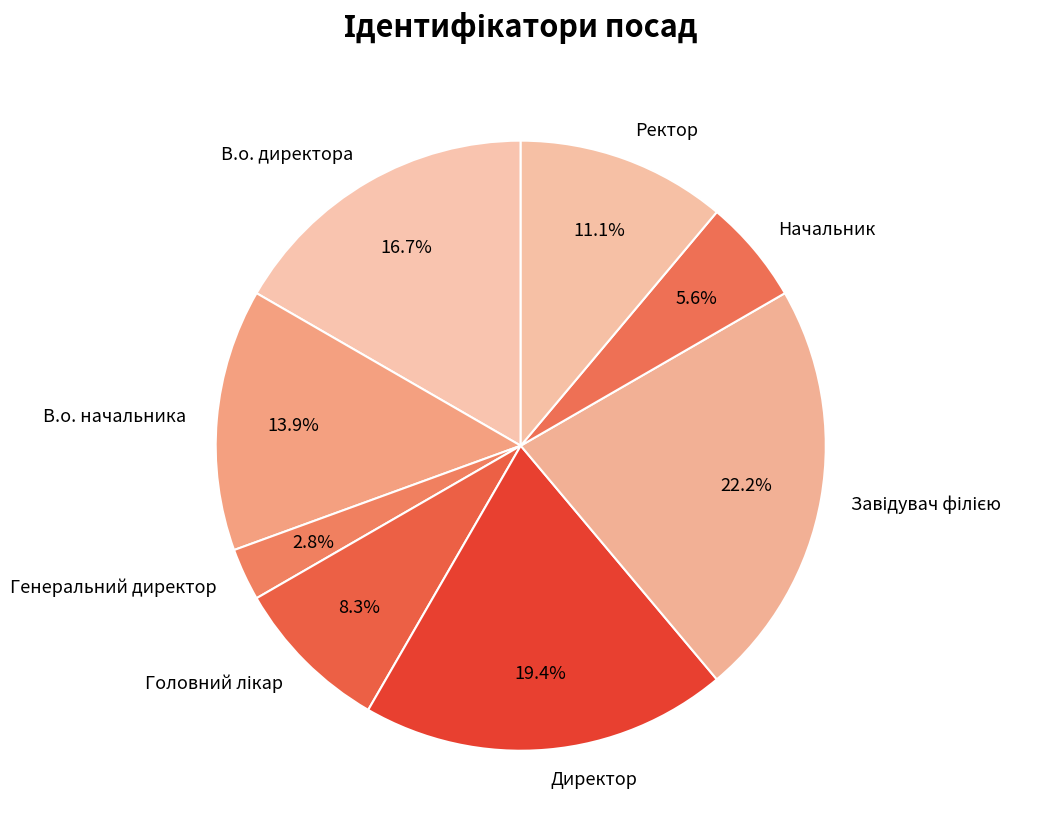

How many segments does this pie chart have?

8